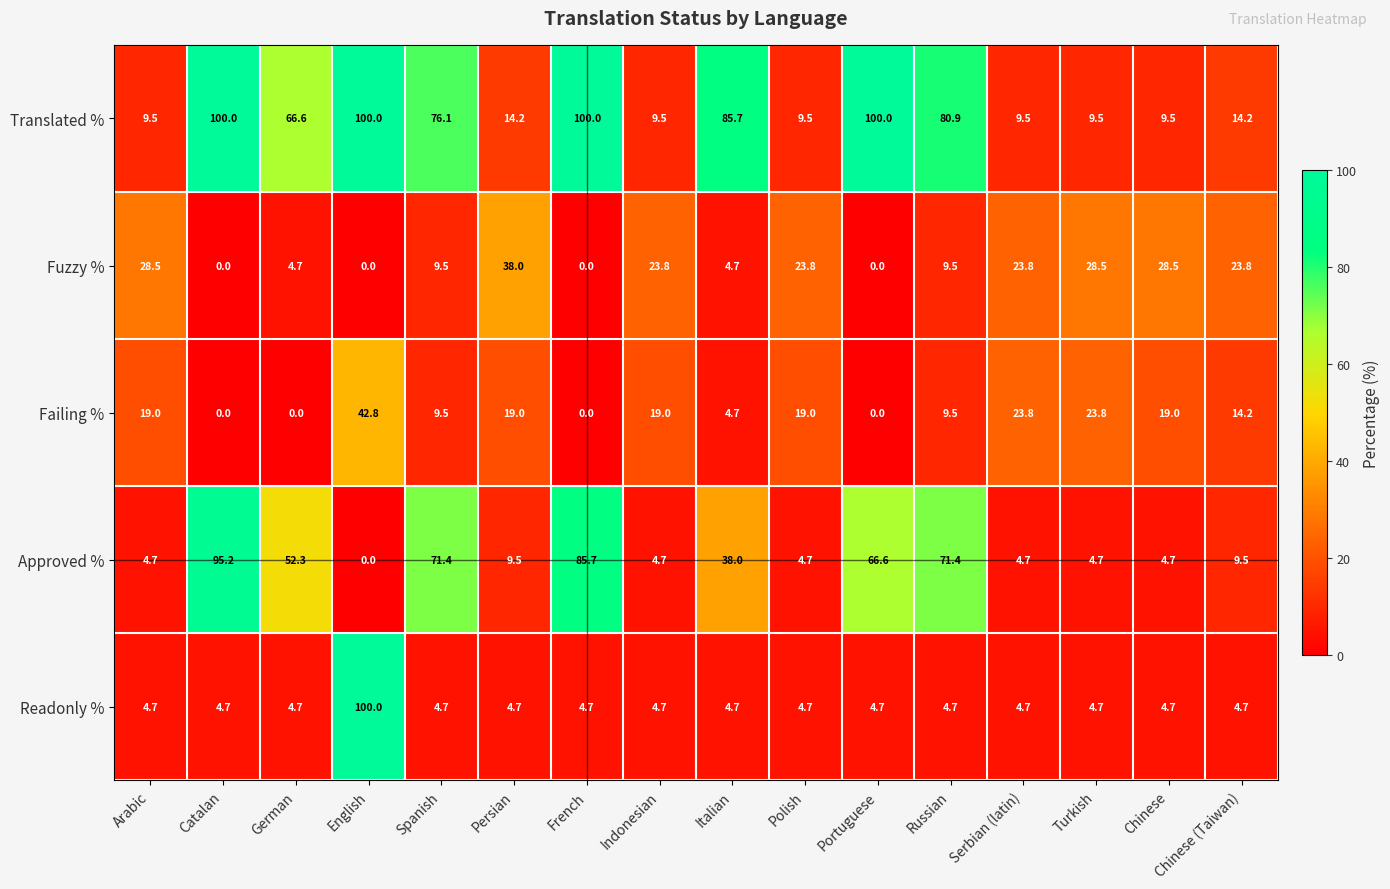

Where is Approved % nearest to the value 47?

German